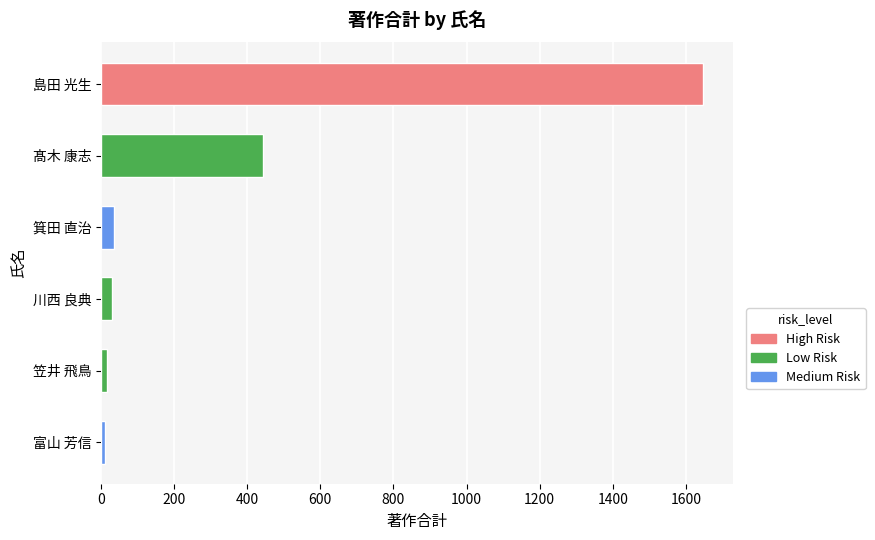

At which label is the value closest to 829?

髙木 康志